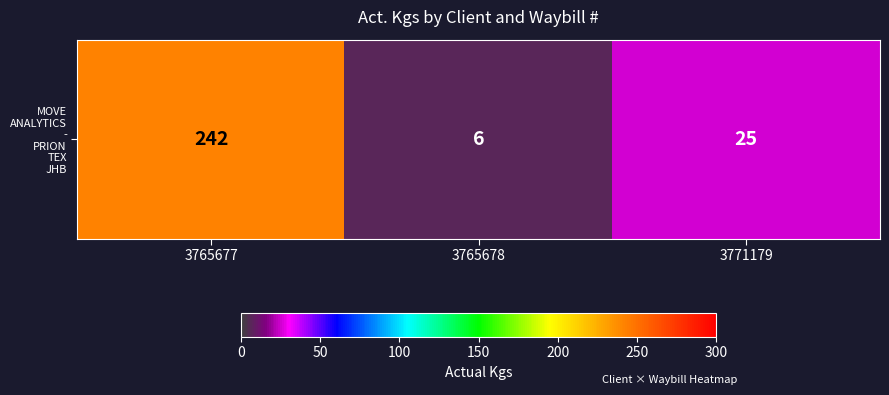

The value at 3765677 is 63. True or false?

False